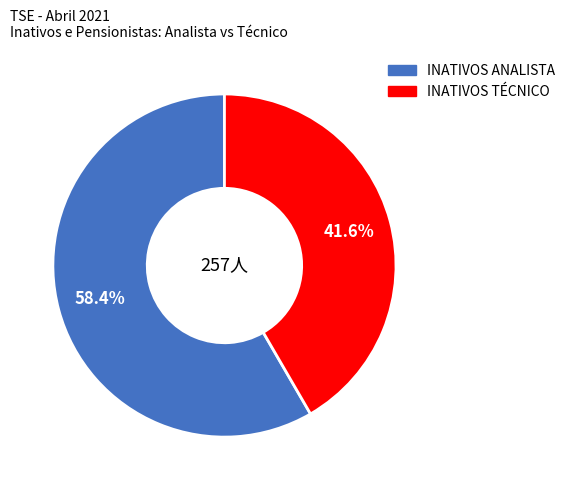

What percentage do INATIVOS ANALISTA and INATIVOS TÉCNICO together represent?

100.0%